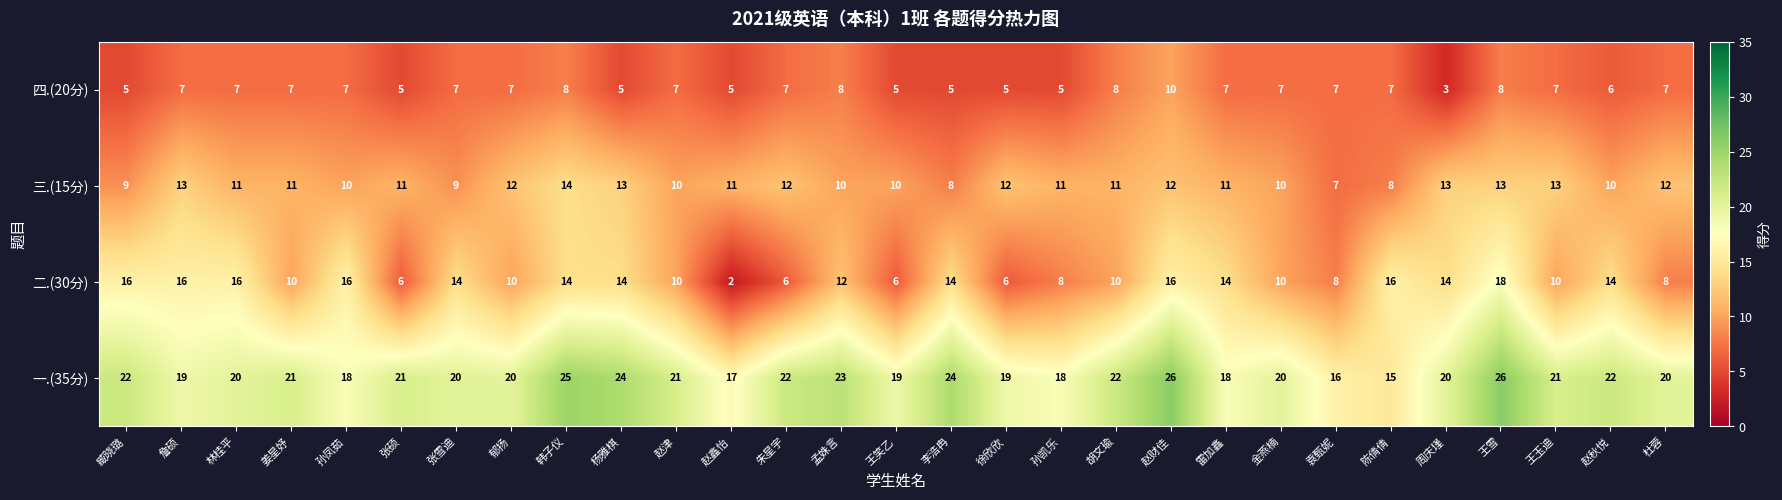

Is the value of 一.(35分) at 郁扬 greater than the value of 二.(30分) at 王玉迪?

Yes